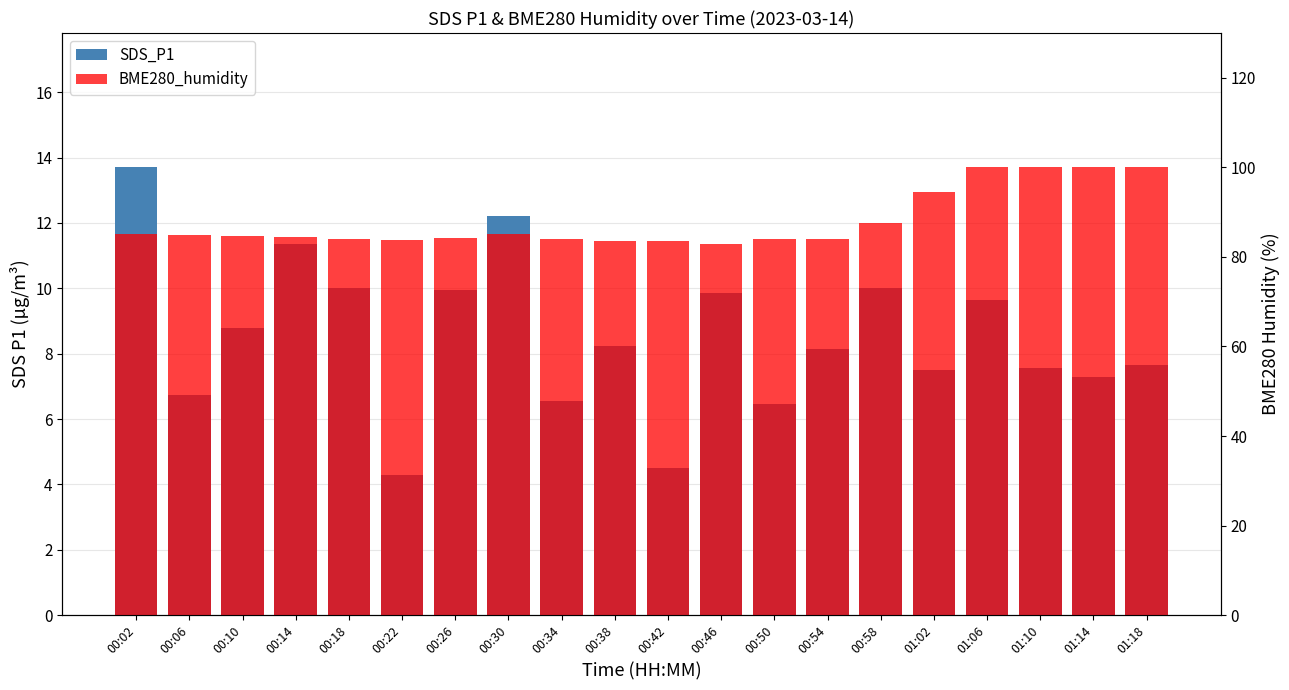

List the series in order of their overall mean, highest first.

BME280_humidity, SDS_P1